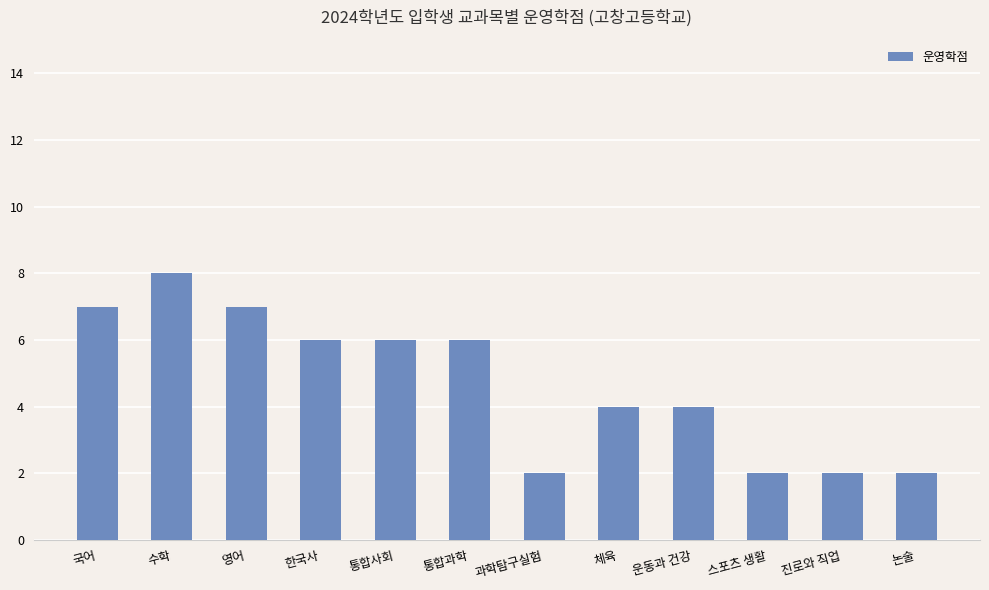

What is the approximate value at 통합과학?

6